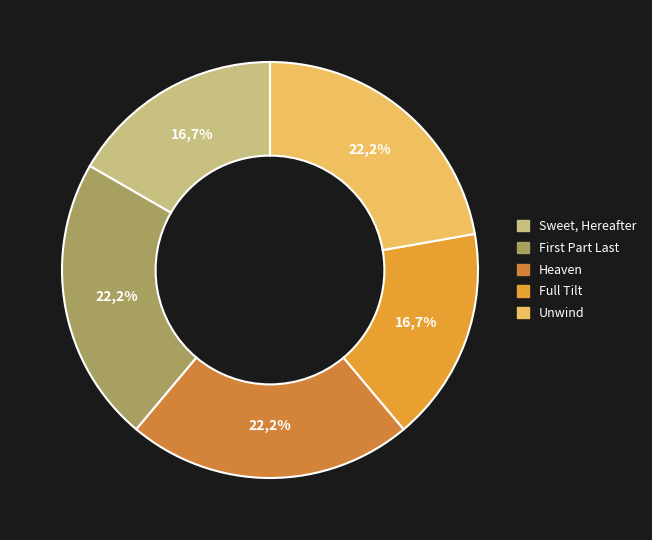

Count the number of slices in the pie.

5